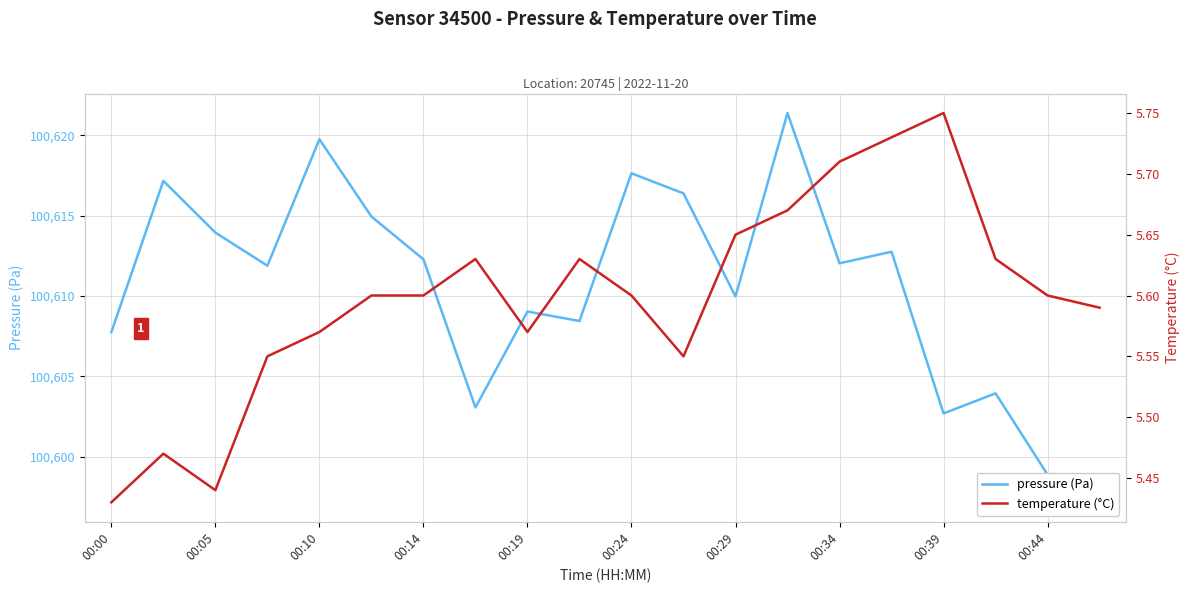

Rank the series by their maximum value, from highest to lowest.

pressure (Pa), temperature (°C)